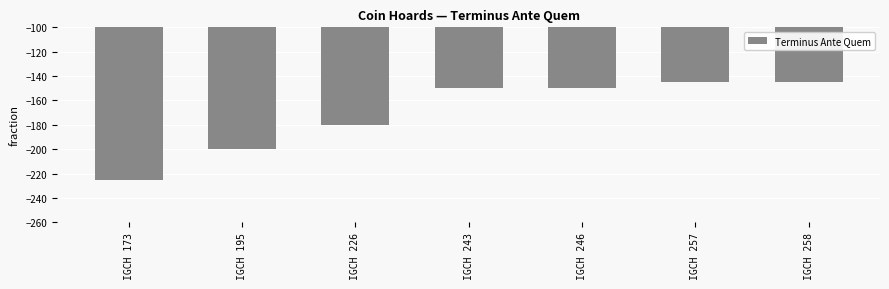

Where is the data nearest to the value -185?

IGCH 226